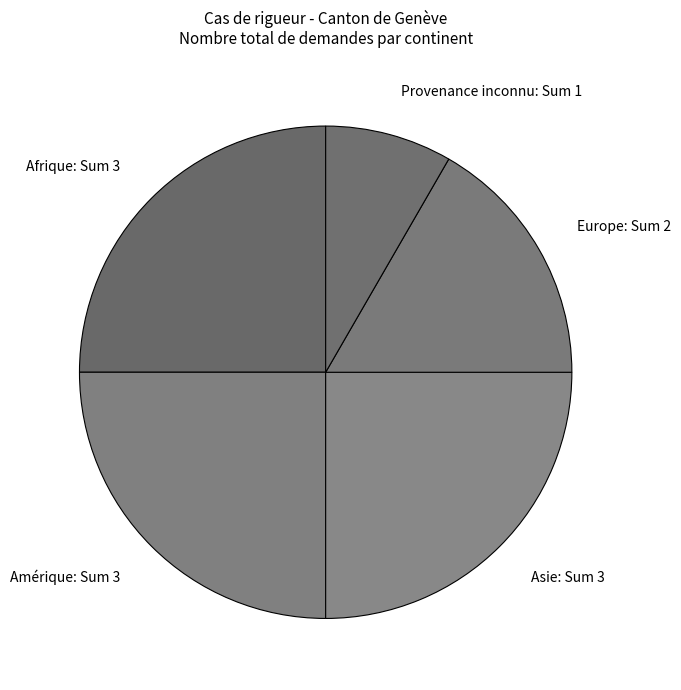

Which has a higher value, Provenance inconnu or Asie?

Asie